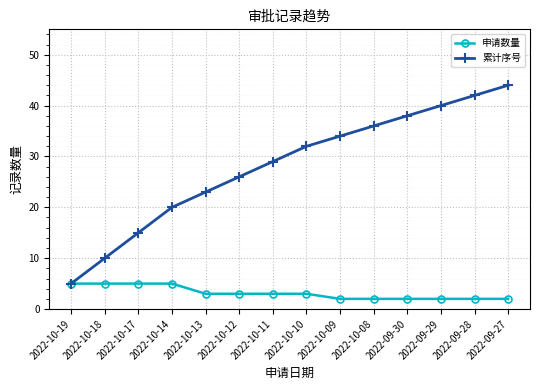

Reading left to right, transcribe all the data shown in this chart.

申请数量: 2022-10-19=5	2022-10-18=5	2022-10-17=5	2022-10-14=5	2022-10-13=3	2022-10-12=3	2022-10-11=3	2022-10-10=3	2022-10-09=2	2022-10-08=2	2022-09-30=2	2022-09-29=2	2022-09-28=2	2022-09-27=2
累计序号: 2022-10-19=5	2022-10-18=10	2022-10-17=15	2022-10-14=20	2022-10-13=23	2022-10-12=26	2022-10-11=29	2022-10-10=32	2022-10-09=34	2022-10-08=36	2022-09-30=38	2022-09-29=40	2022-09-28=42	2022-09-27=44